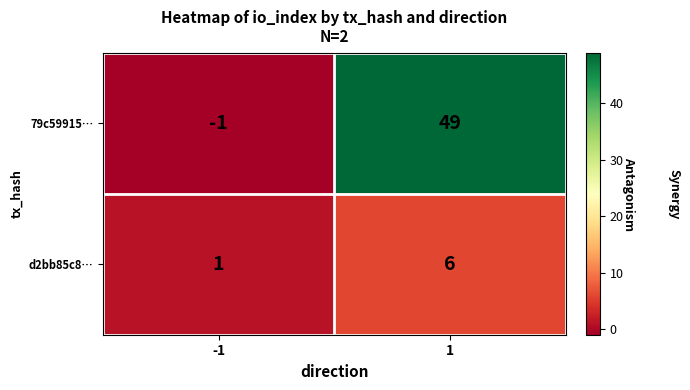

Rank the series by their maximum value, from highest to lowest.

79c59915…, d2bb85c8…